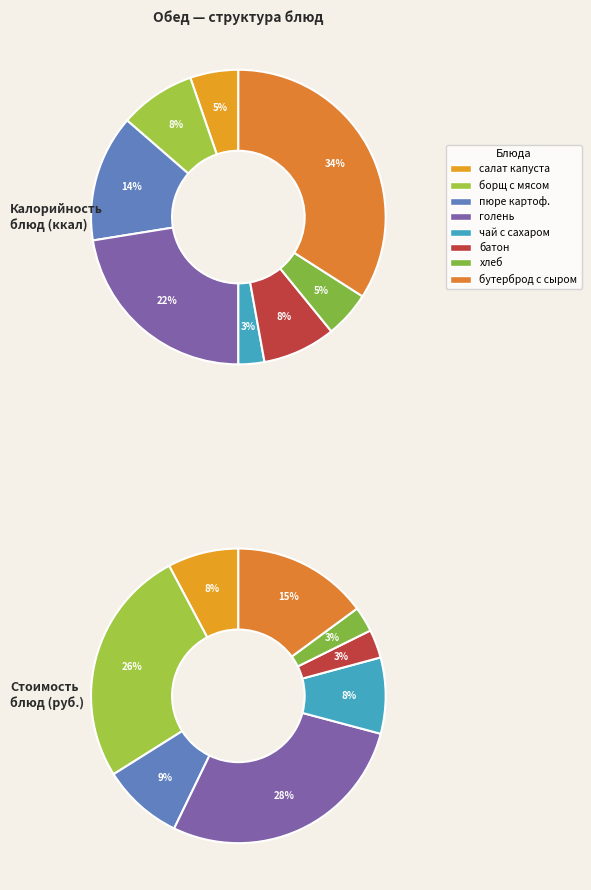

To the nearest percent, what portion does борщ с мясом кур represent?

8%